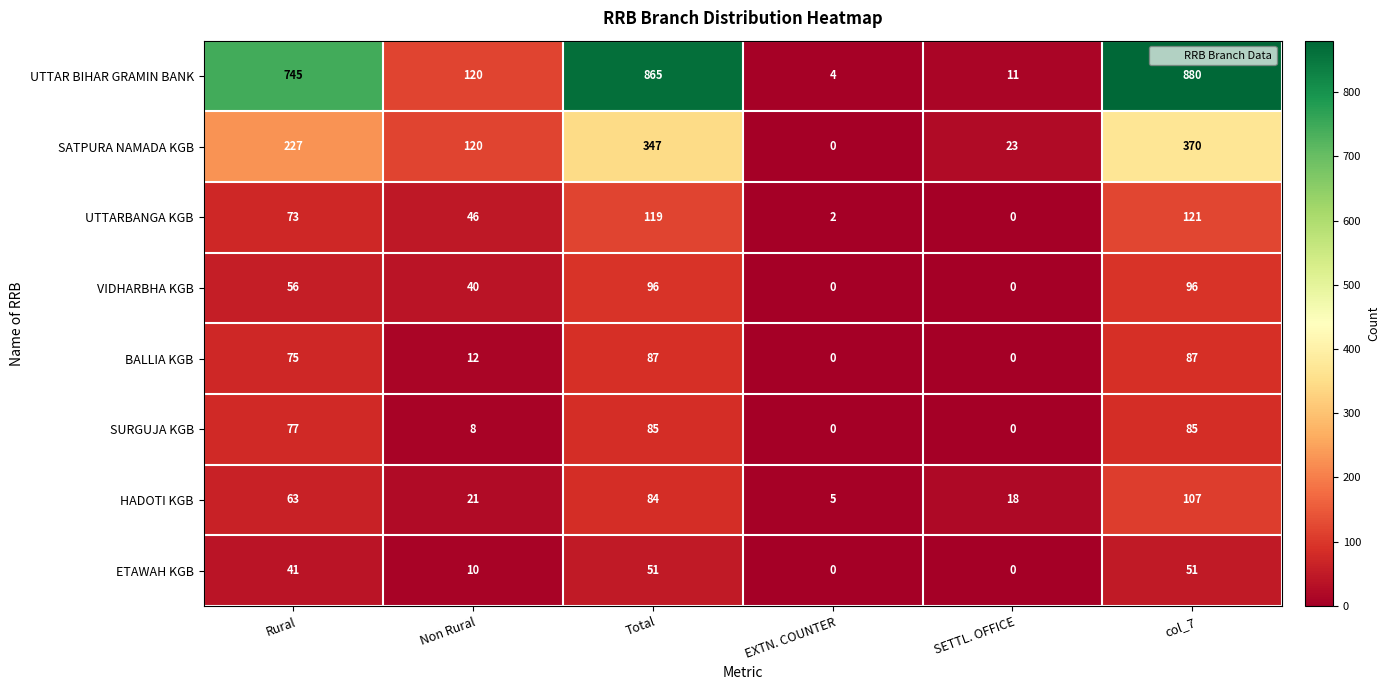

What is the difference between the maximum and second lowest values in the UTTARBANGA KGB series?

119